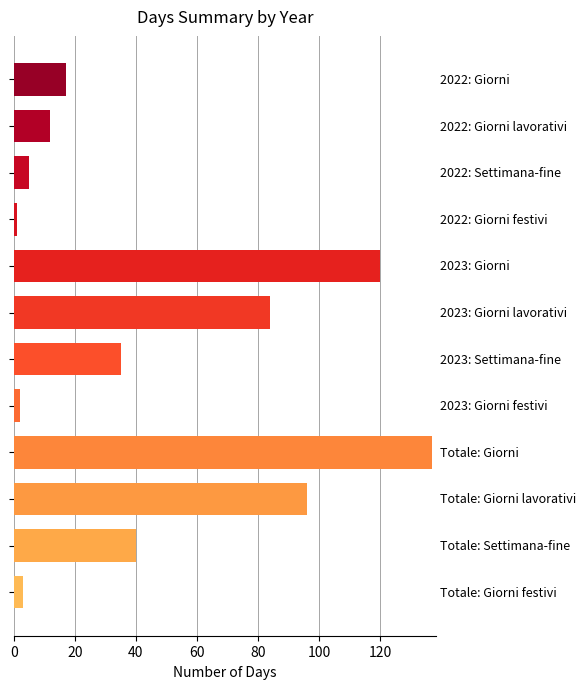

What is the value of the 7th bar from the top?

35